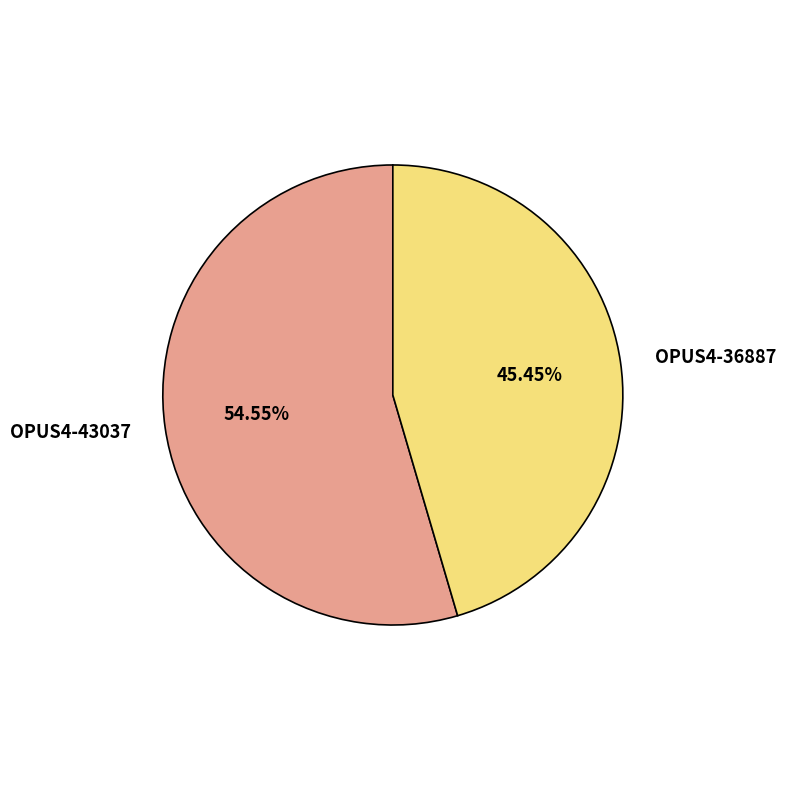

What percentage is the OPUS4-43037 slice, to the nearest percent?

55%